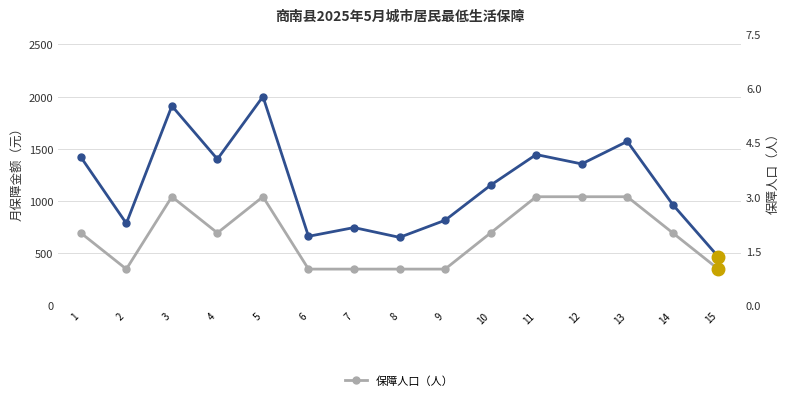

At which category does 保障人口（人） reach its first local peak?

3